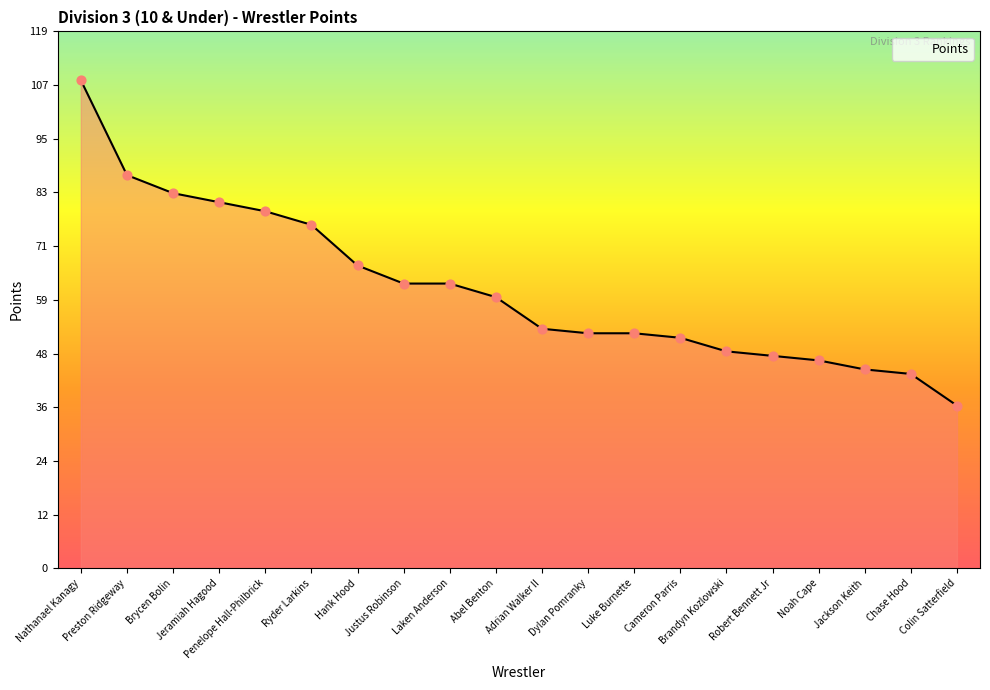

Approximately how many times larger is the value at Hank Hood compared to Laken Anderson?

1.1